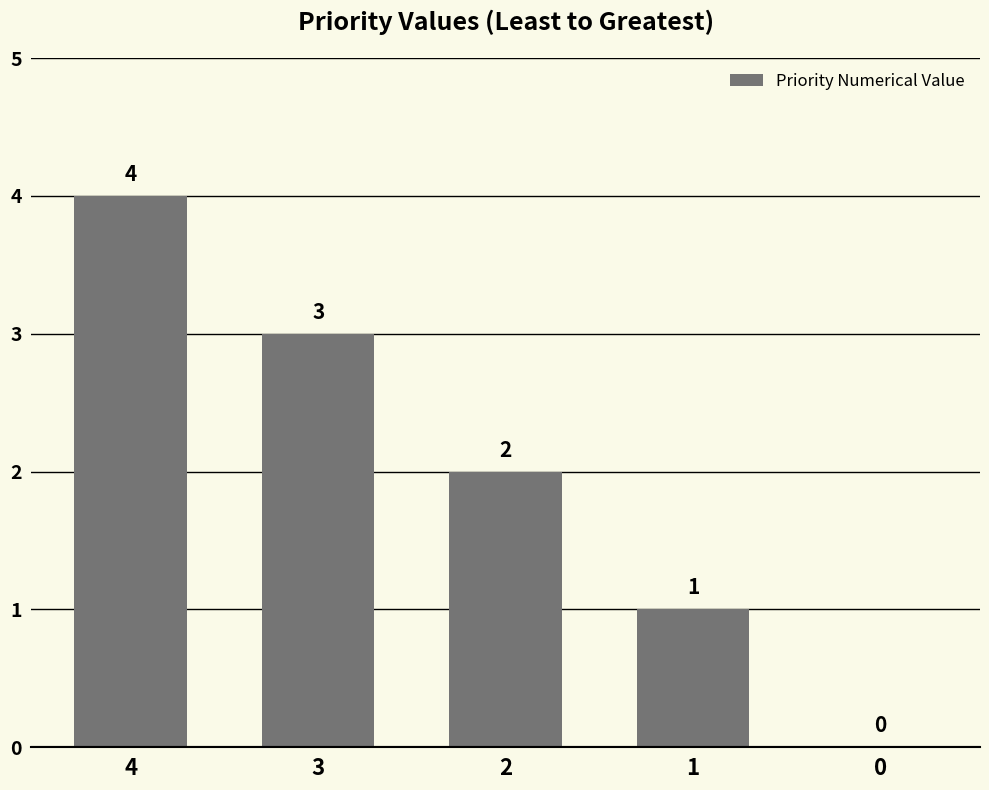

What is the difference between the values at 1 and 3?

2